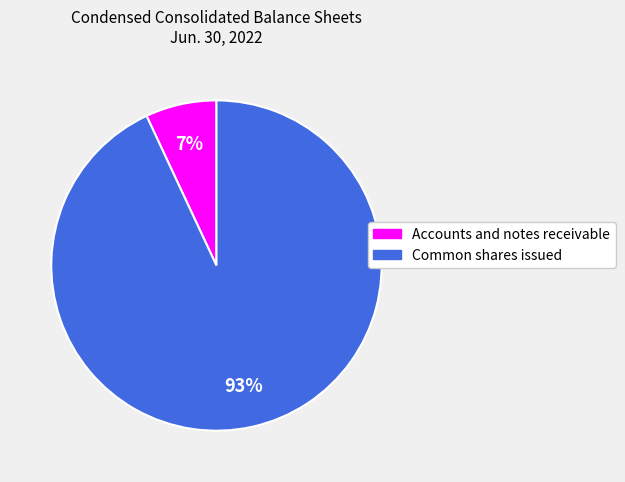

To the nearest percent, what is the difference between the Common shares issued and Accounts and notes receivable slice percentages?

86%